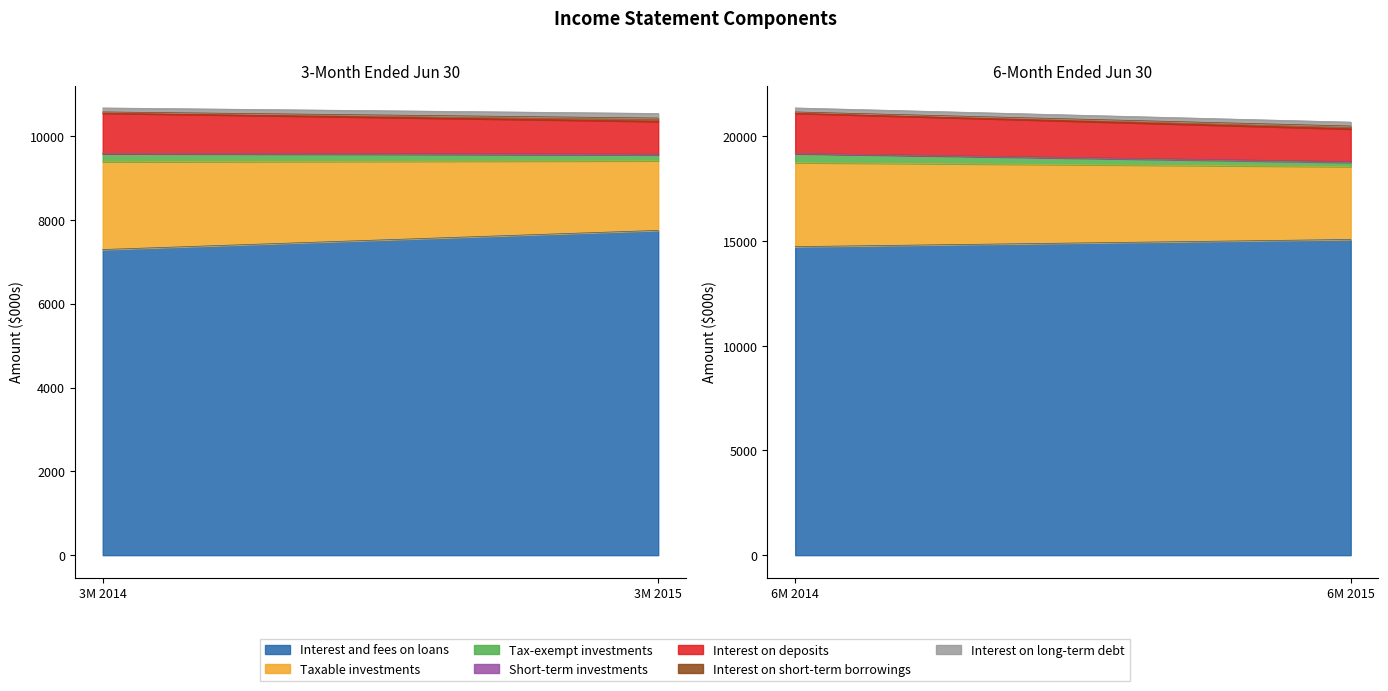

True or false: 6M 2014 and 3M 2014 cross at least once.

False